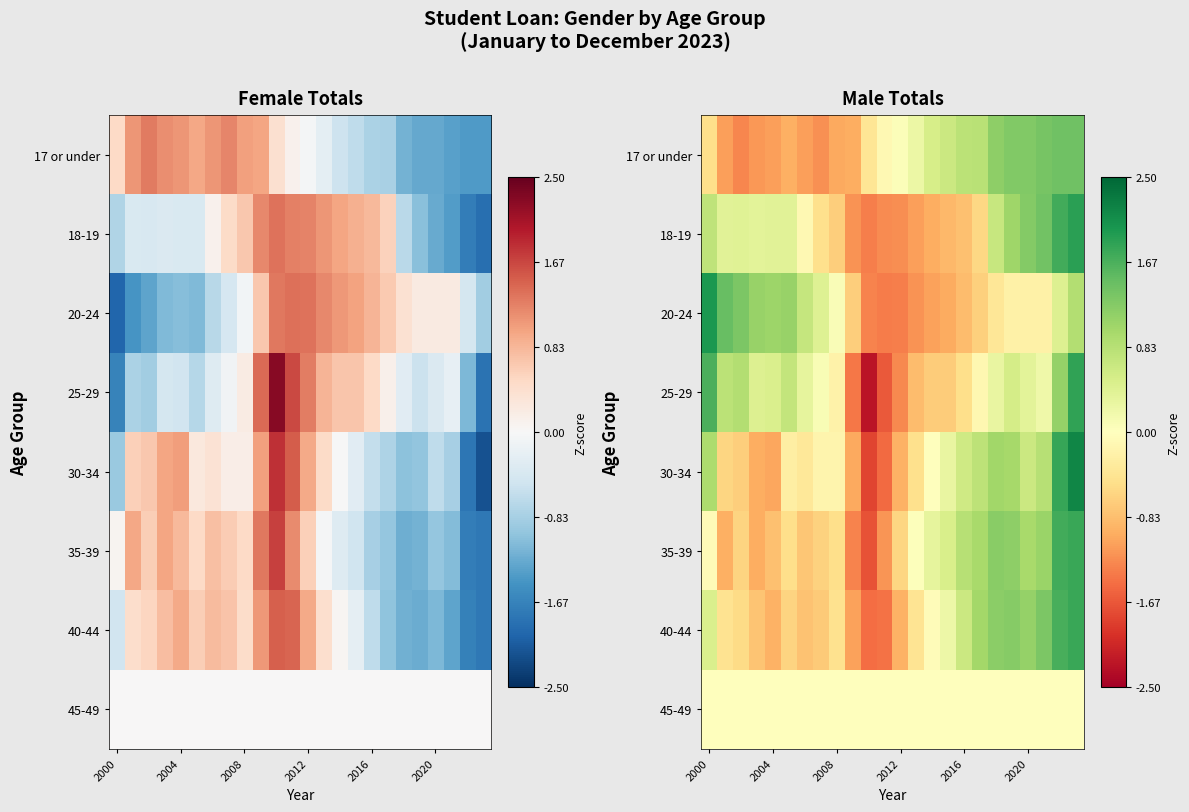

What is the difference between the highest and lowest values at 15?

1.6